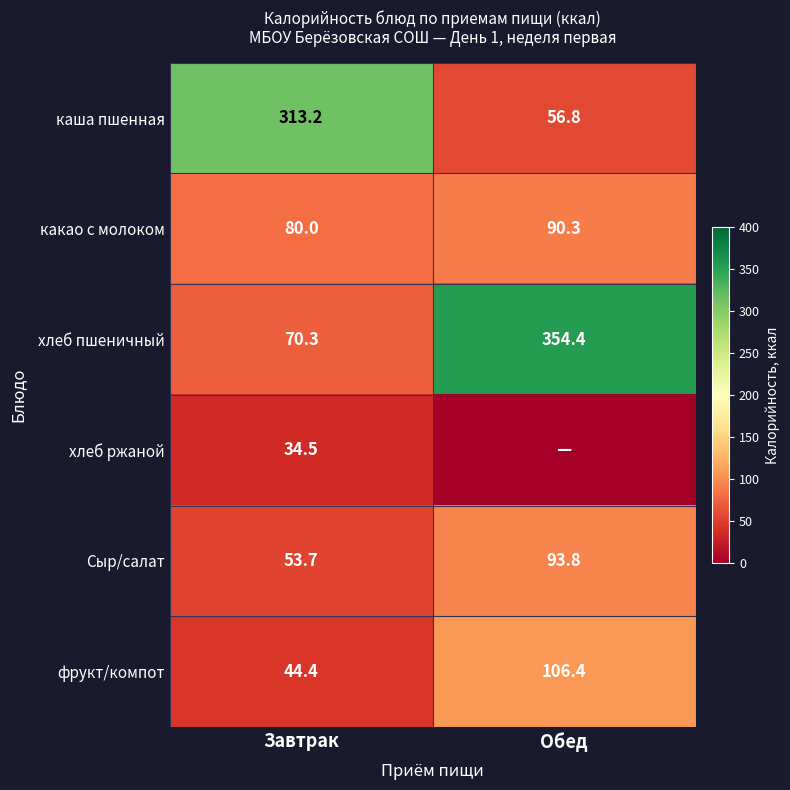

List the labels in order of хлеб пшеничный value, largest first.

Обед, Завтрак